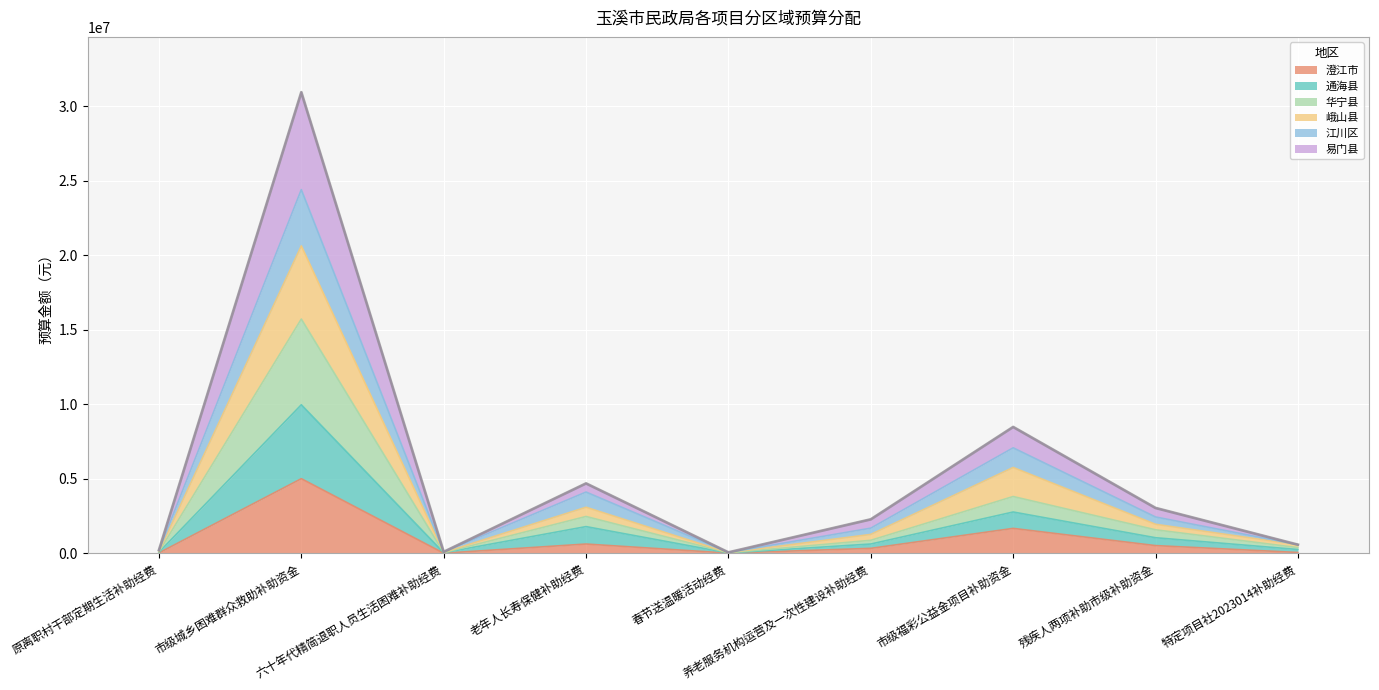

True or false: 通海县 and 易门县 cross at least once.

False